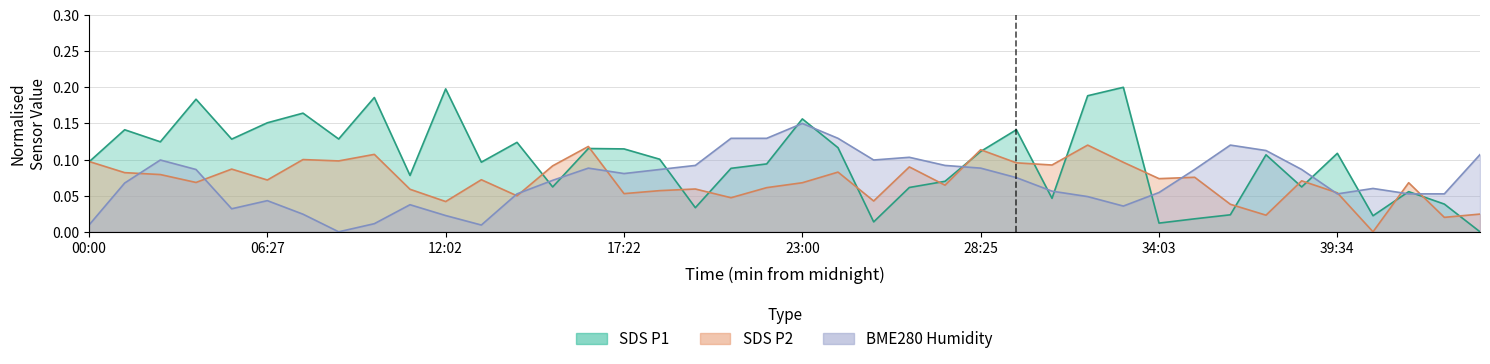

Where do BME280_humidity and SDS_P2 first cross each other?

01:21 and 02:41